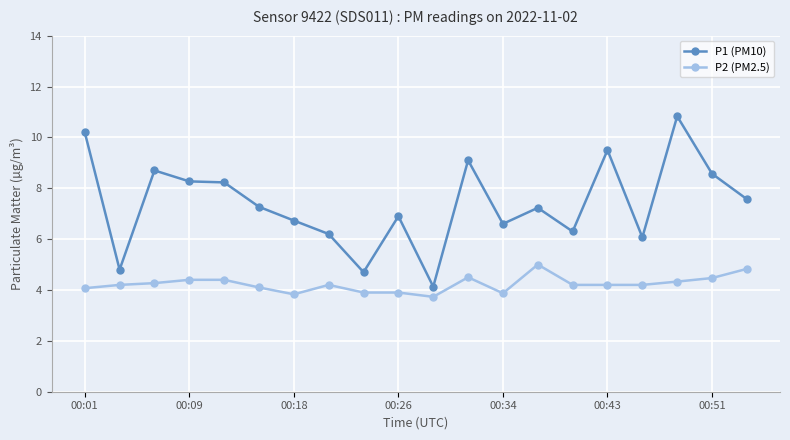

What is the value of the P1 (PM10) point at the 1st from the left?

10.2